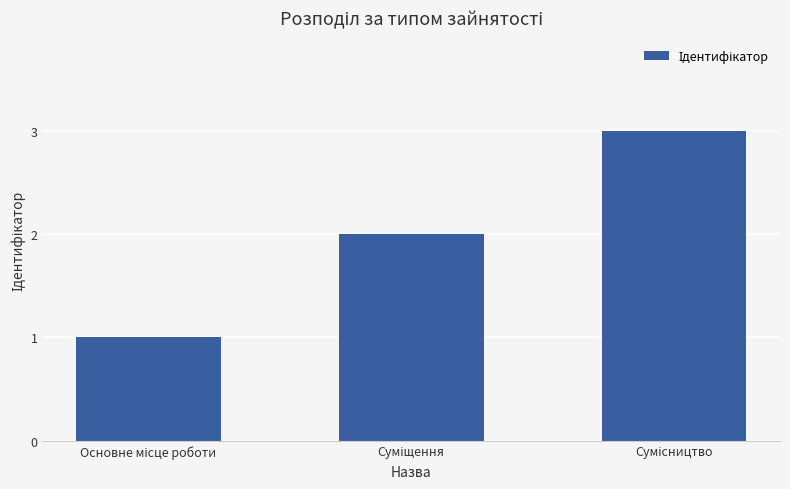

How many bars are there in total?

3